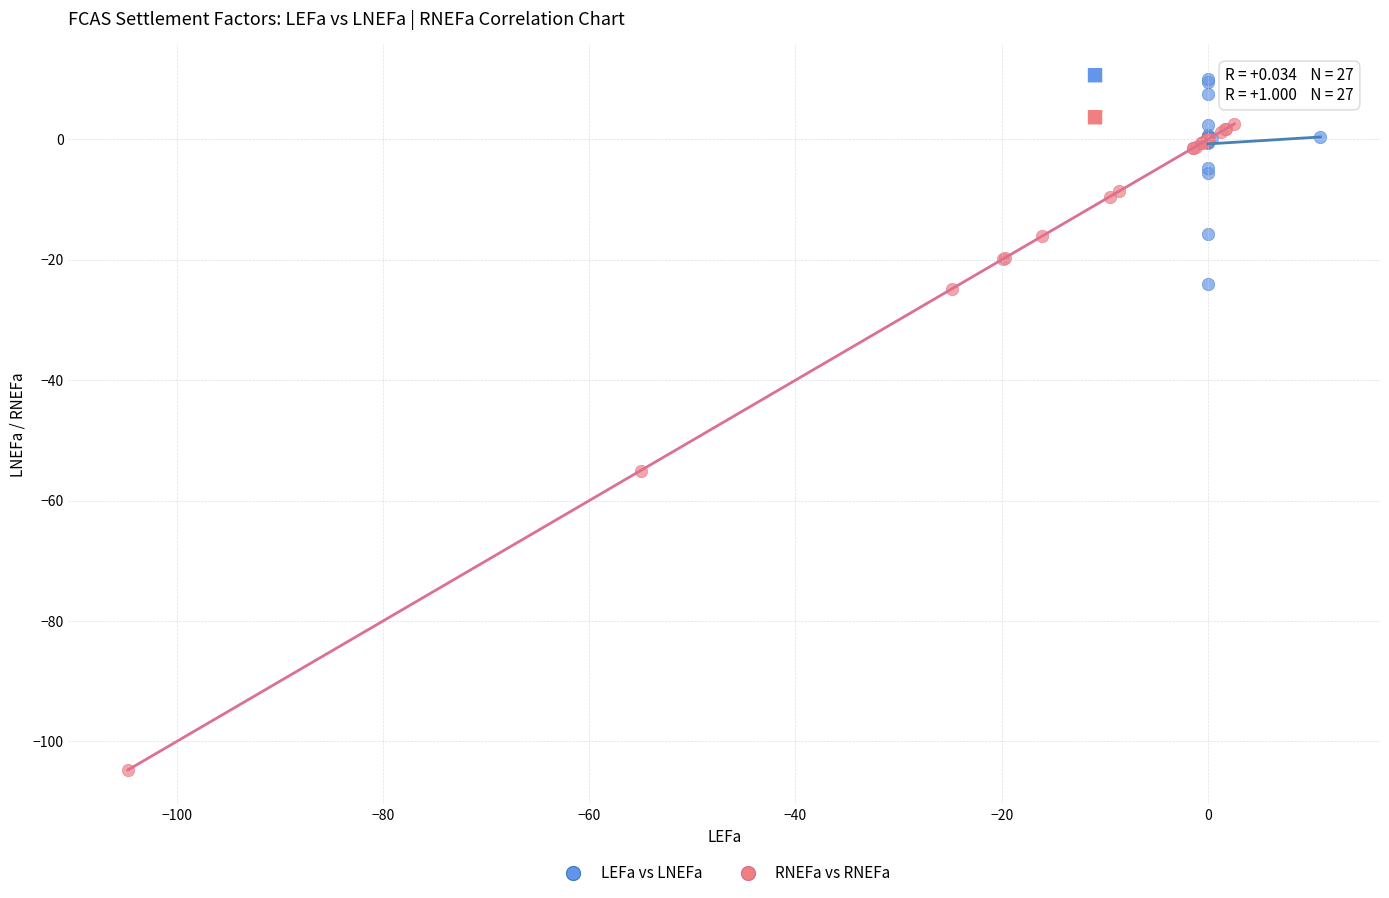

Which series has the widest spread of Y values?

RNEFa vs RNEFa